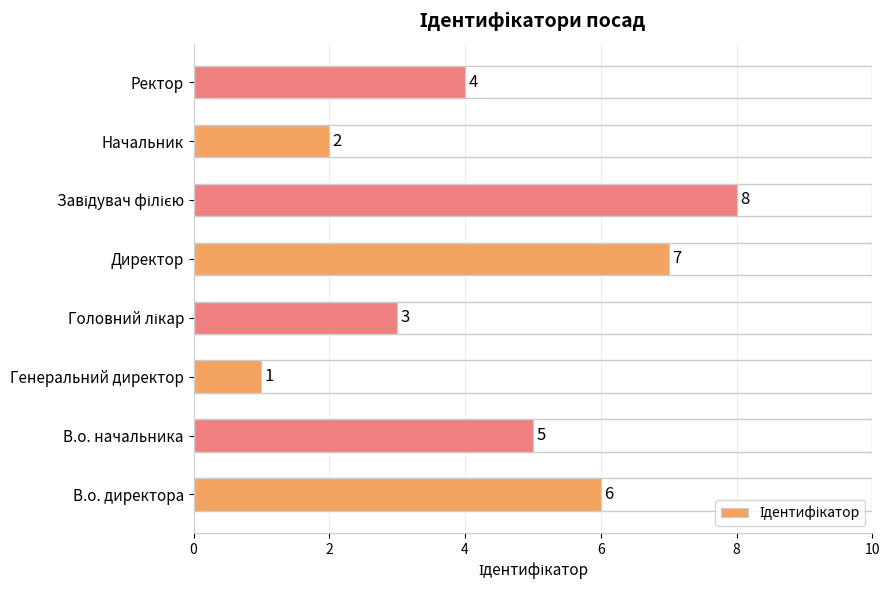

What is the change in value from Директор to Начальник?

-5